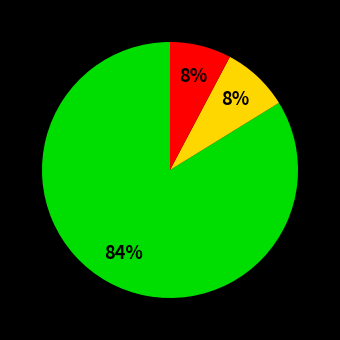

To the nearest percent, what is the average slice percentage?

33%